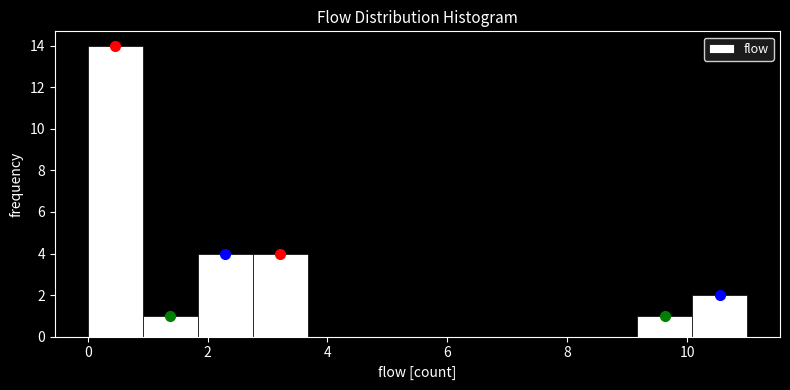

How tall is the bar that spans 1.0 to 1.8 on the x-axis? Neither the bar edges nor the heights are printed on the chart, so give them approximately, as read against the axes.

1